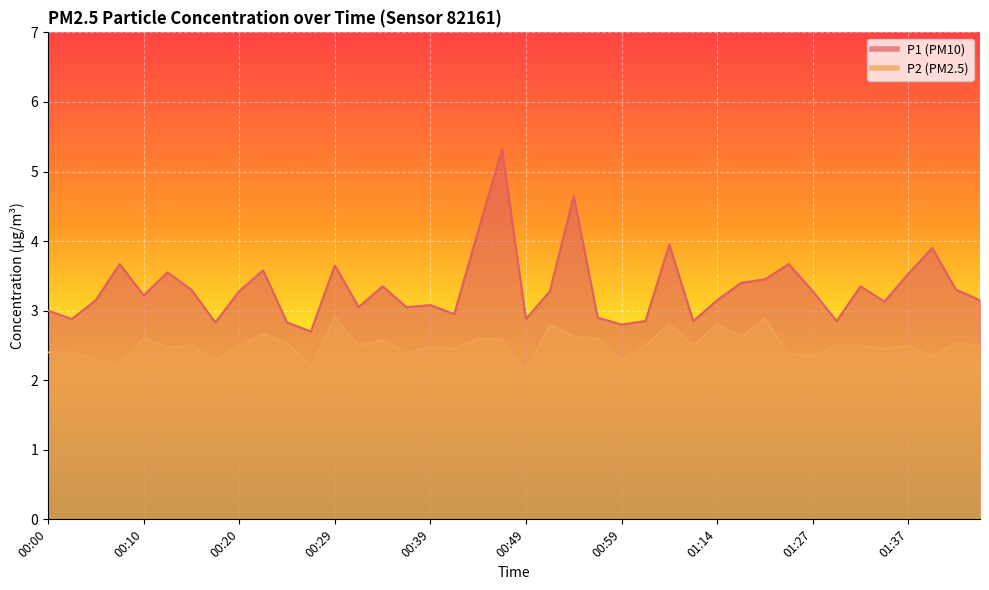

Is it true that P1 equals 3.7 at 00:08?

True